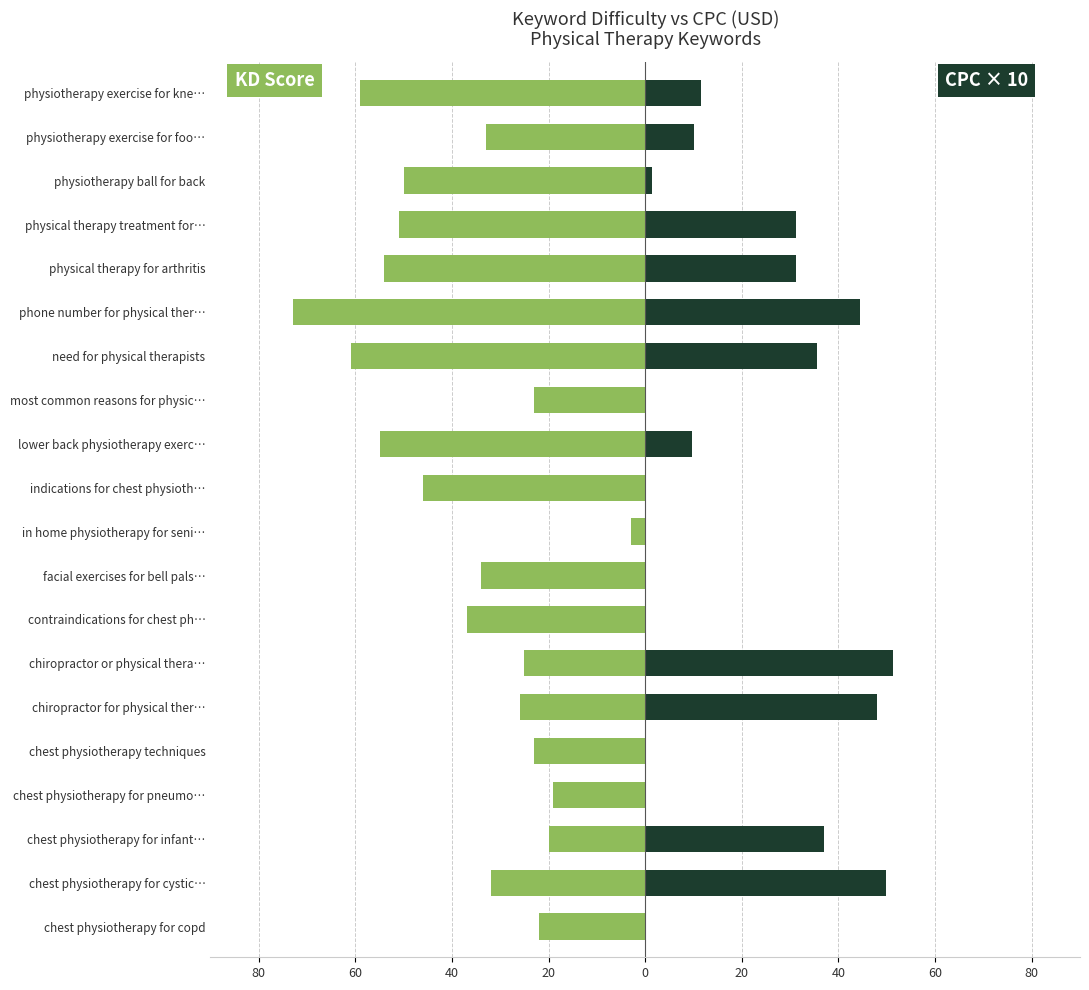

What is the difference between the maximum and minimum values in the Keyword Difficulty series?

70.0